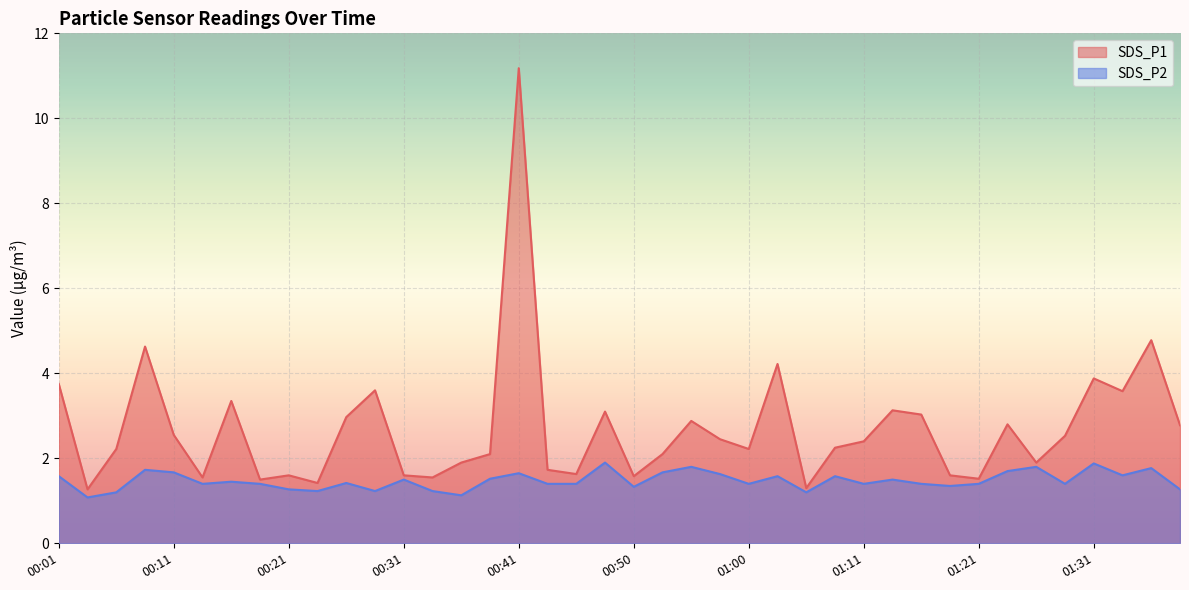

What is the label of the 39th point from the left?

01:37